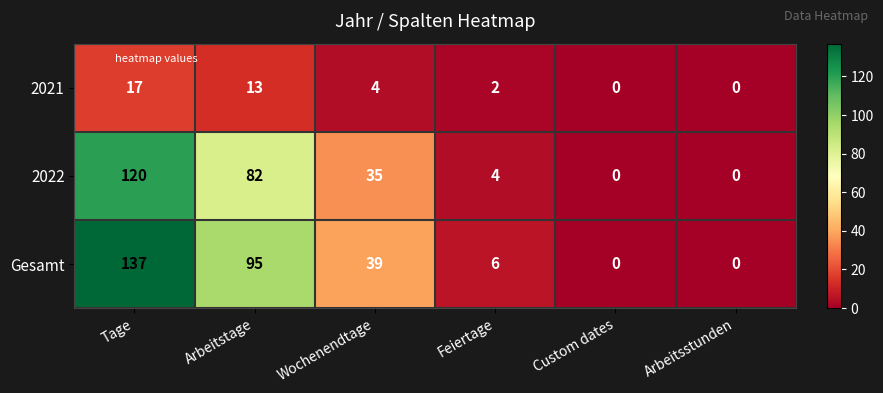

What is the difference between the 2021 values at Wochenendtage and Arbeitsstunden?

4